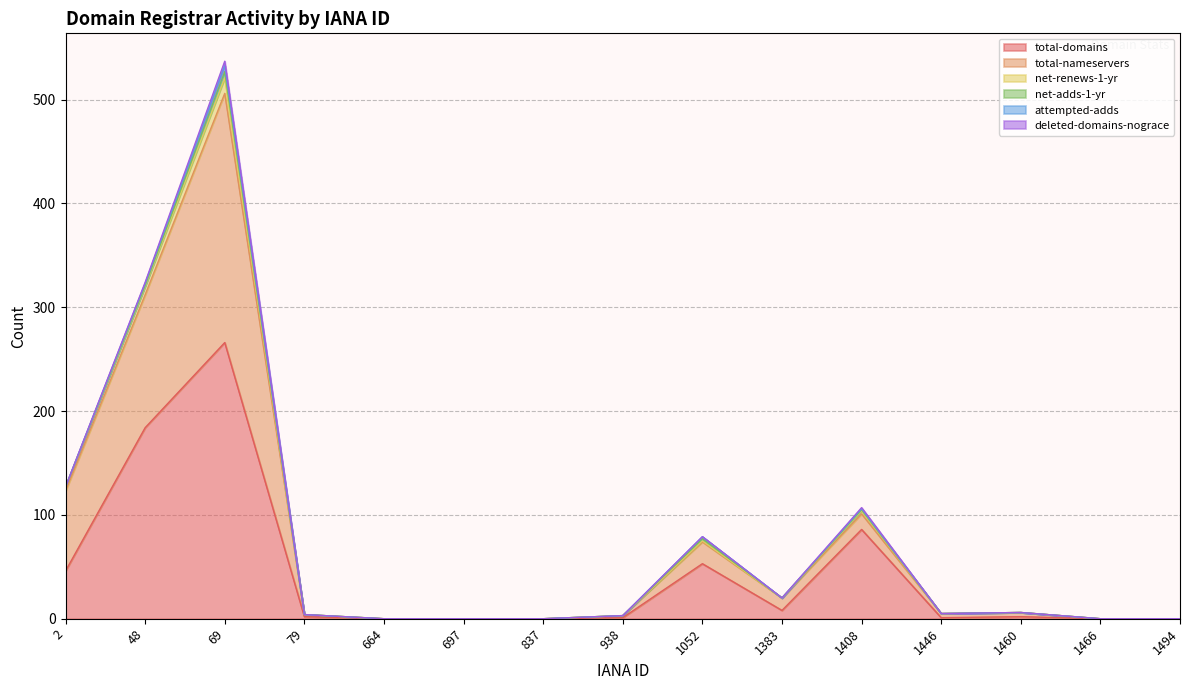

The value of total-domains at 1466 is 0. True or false?

True